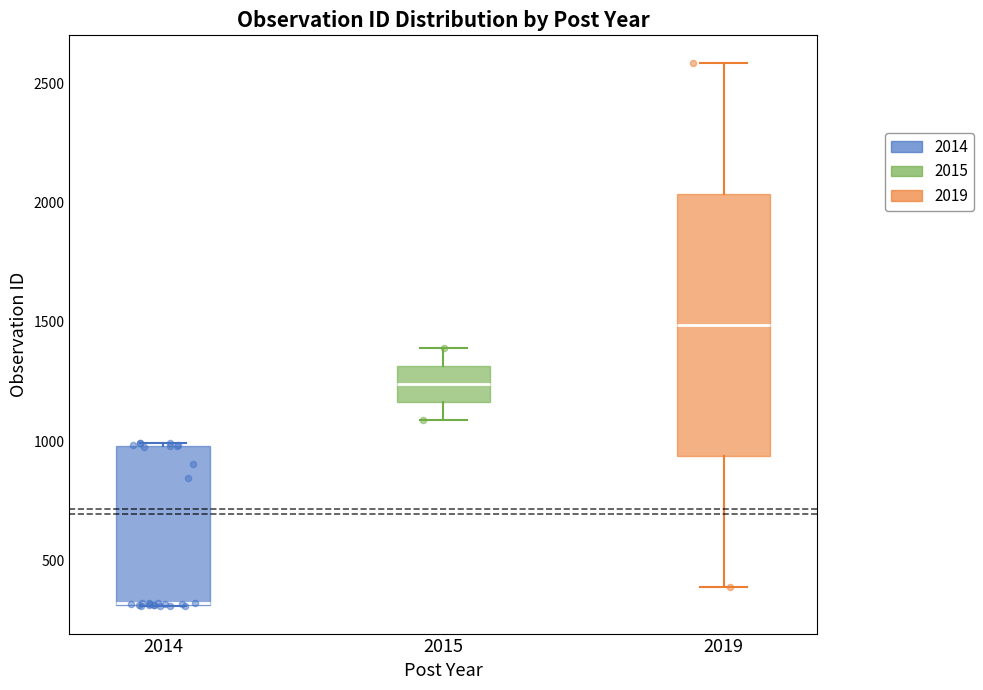

Reading left to right, transcribe this box plot: for each box, give where its median line is, the range the box spans, and where its two whiskers end, as read against the y-axis. The values are not printed on the chart, so give them approximately, as read against the axis.

2014: median 300 (drawn on the box's lower edge), box 300 to 1000, whiskers 300 to 1000 (just above the box's upper edge)
2015: median 1250, box 1150 to 1300, whiskers 1100 to 1400
2019: median 1500, box 950 to 2050, whiskers 400 to 2600